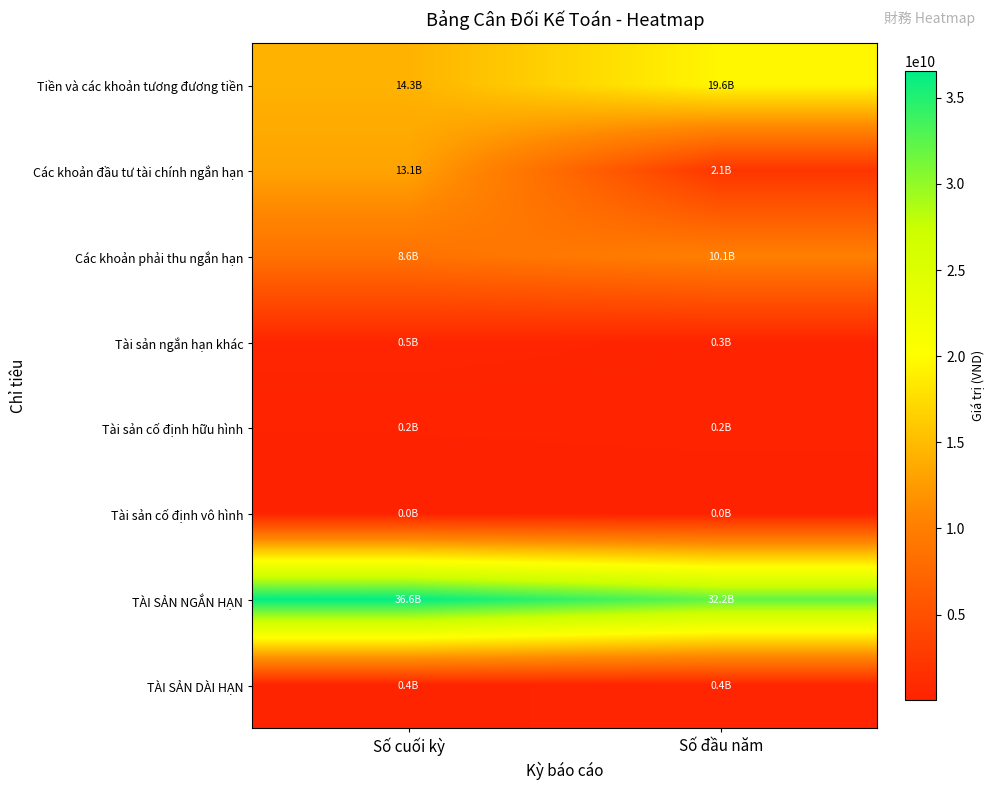

What is the total value across all series at Số đầu năm?

64977555520